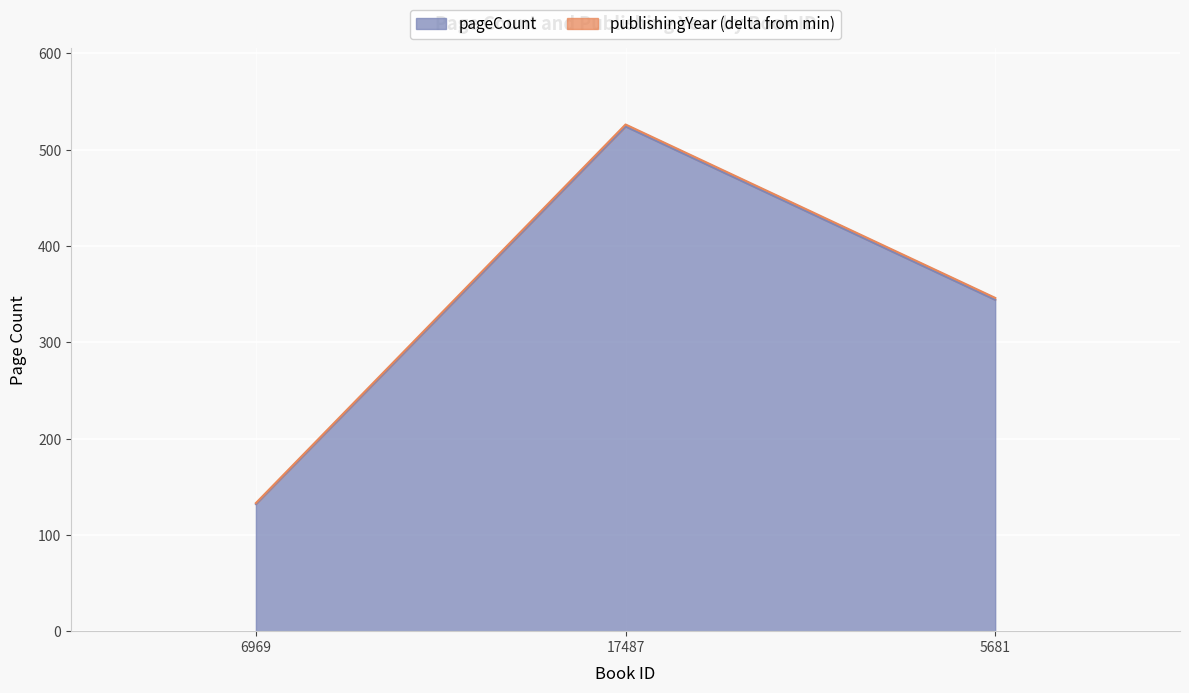

How many values are below 344?

1